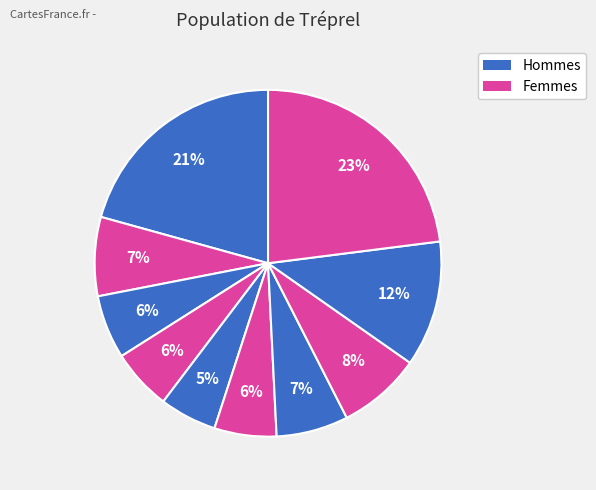

How many segments does this pie chart have?

10